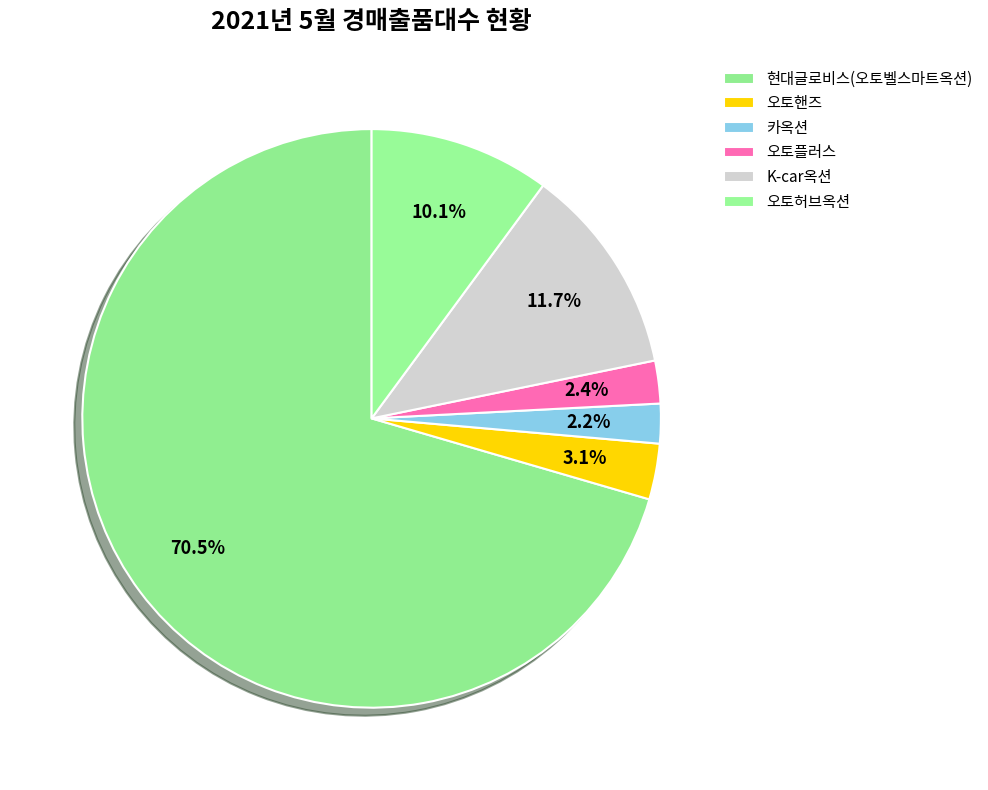

To the nearest percent, what percentage of the pie is 현대글로비스(오토벨스마트옥션)?

70%